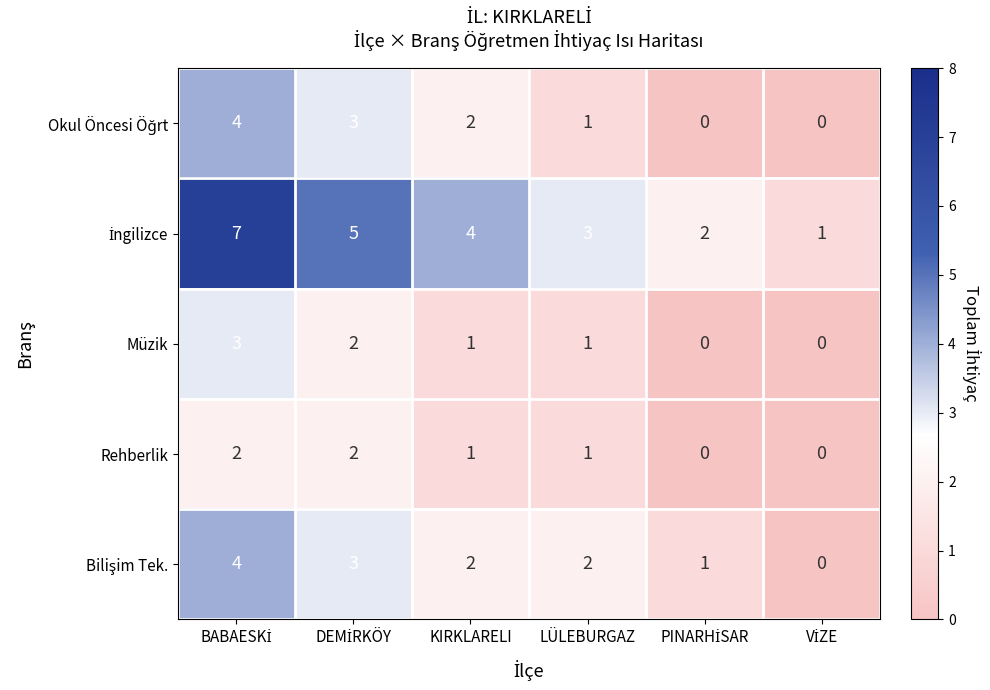

How many Müzik values are between 0 and 2?

5